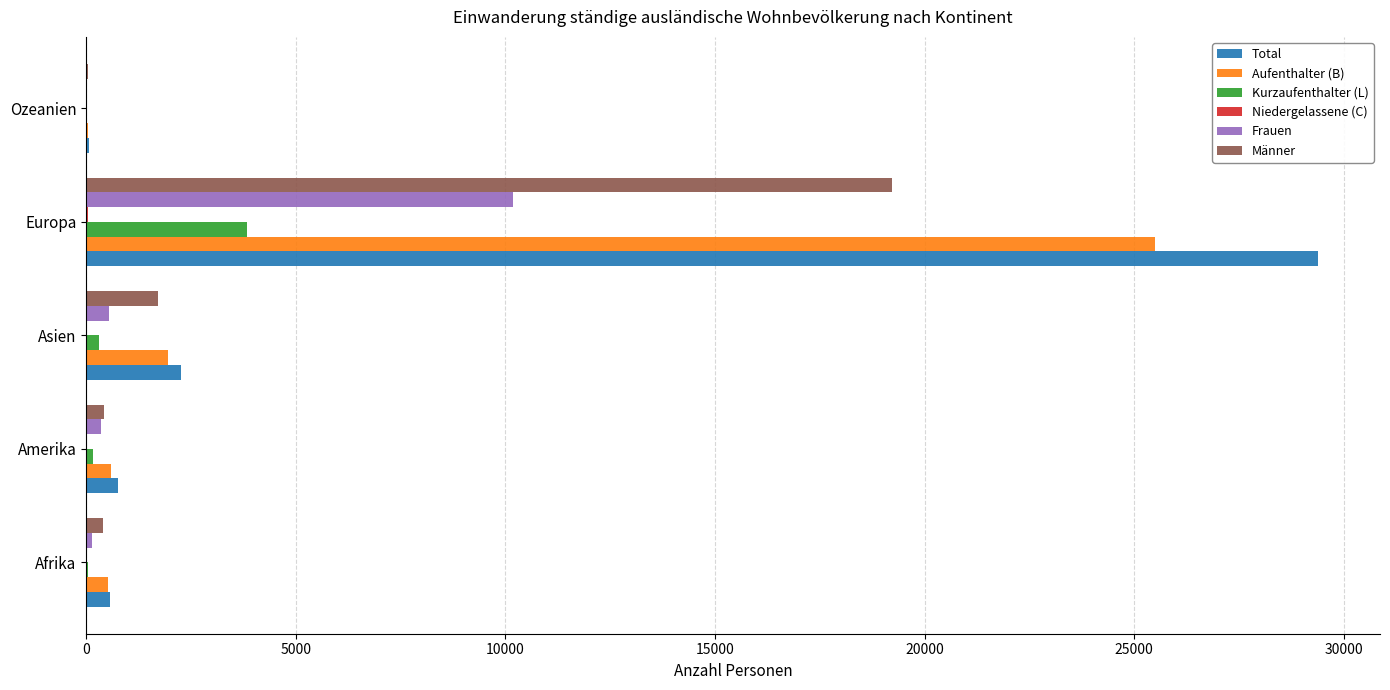

What is the maximum value for Total?

29399